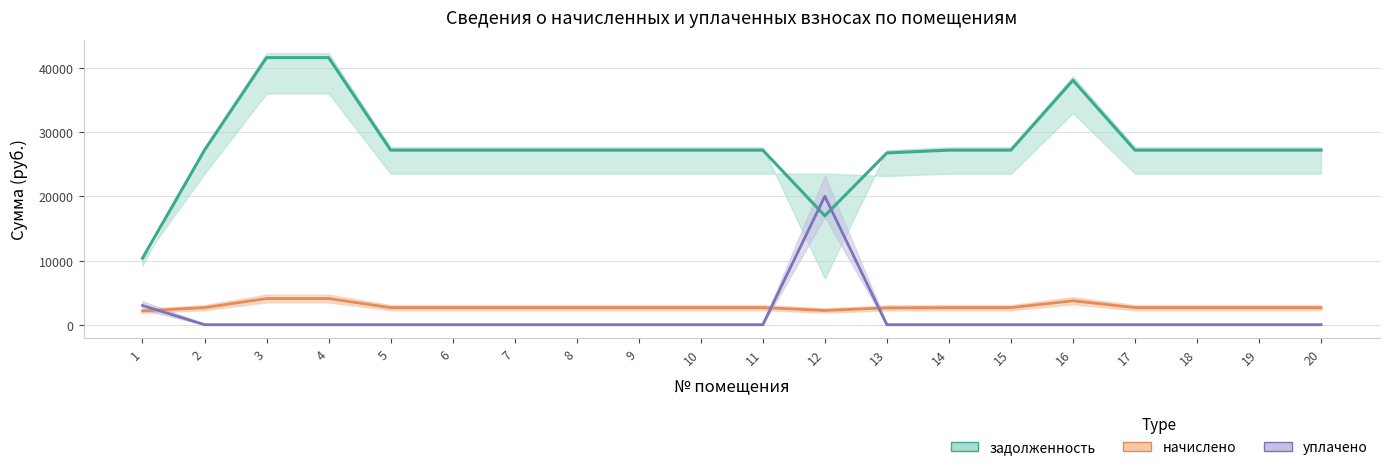

What is the sum of the начислено values at 5 and 16?

6393.6